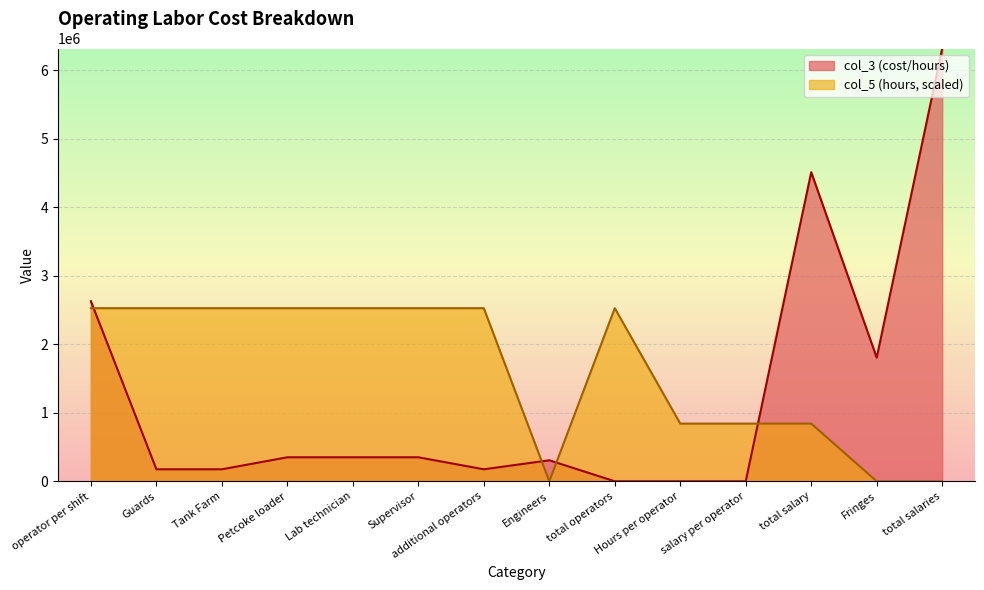

What is the total value across all series at Petcoke loader?

2876784.0